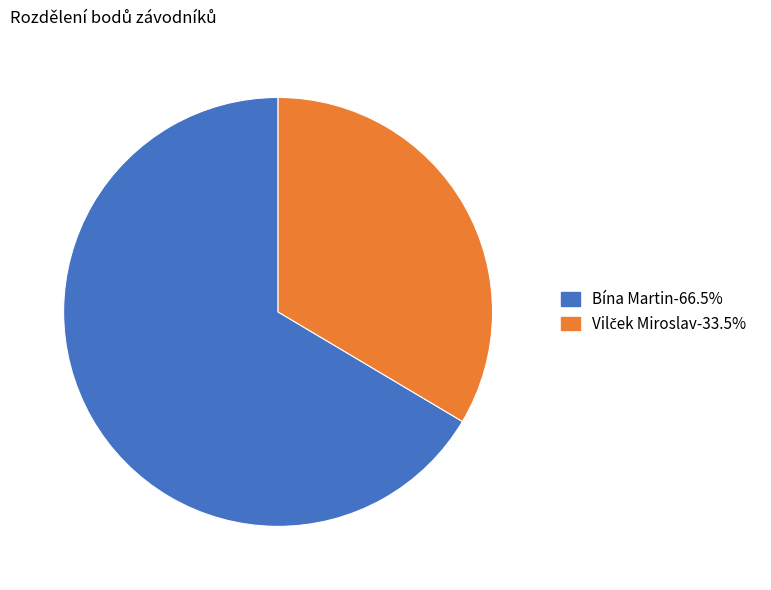

Which slice is the largest?

Bína Martin